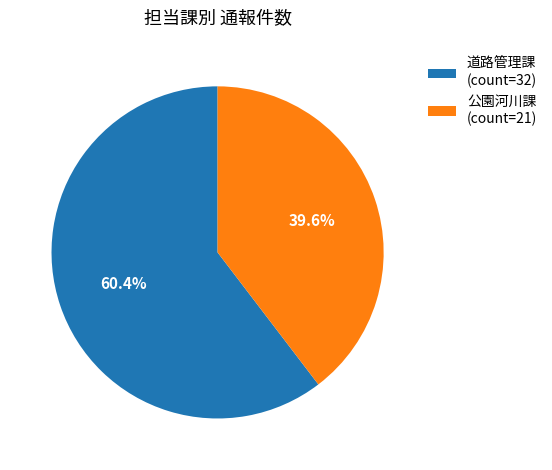

The 道路管理課 slice represents 54% of the pie. True or false?

False